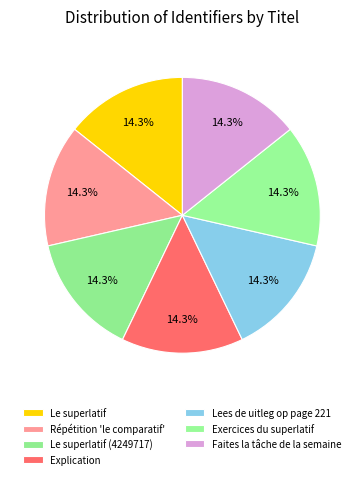

Rank the categories by value from lowest to highest.

Le superlatif, Répétition 'le comparatif', Le superlatif (4249717), Lees de uitleg op page 221, Exercices du superlatif, Explication, Faites la tâche de la semaine